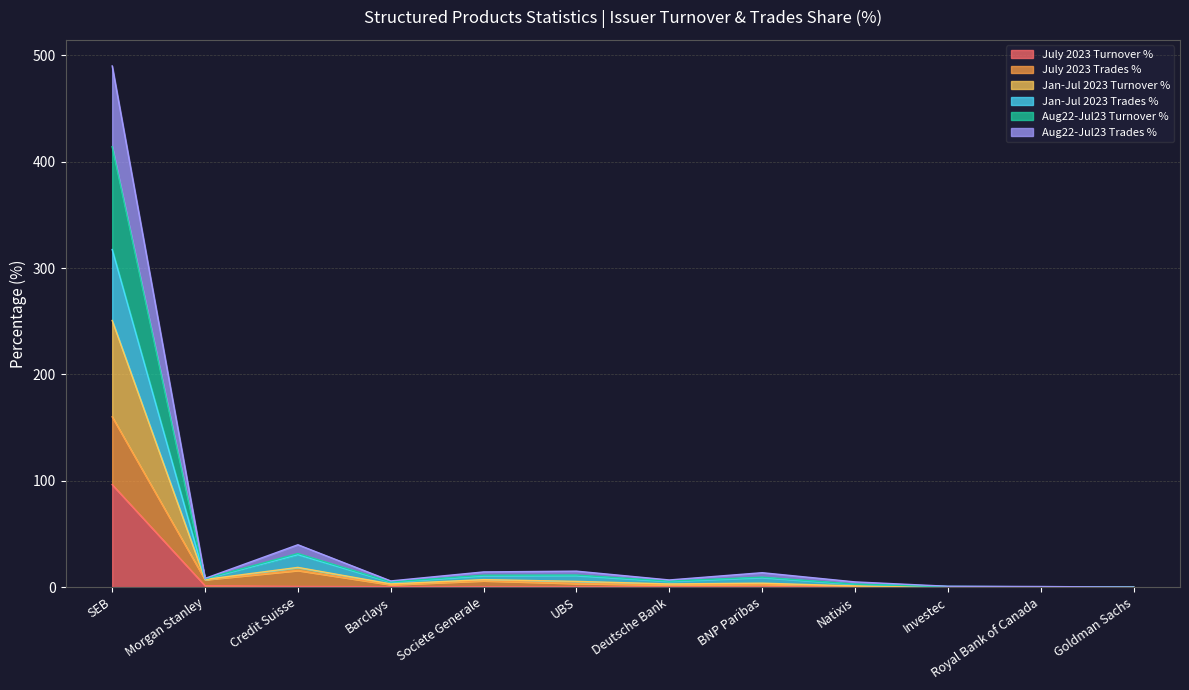

True or false: July 2023 Turnover % has a value of 0.2 at Natixis.

True